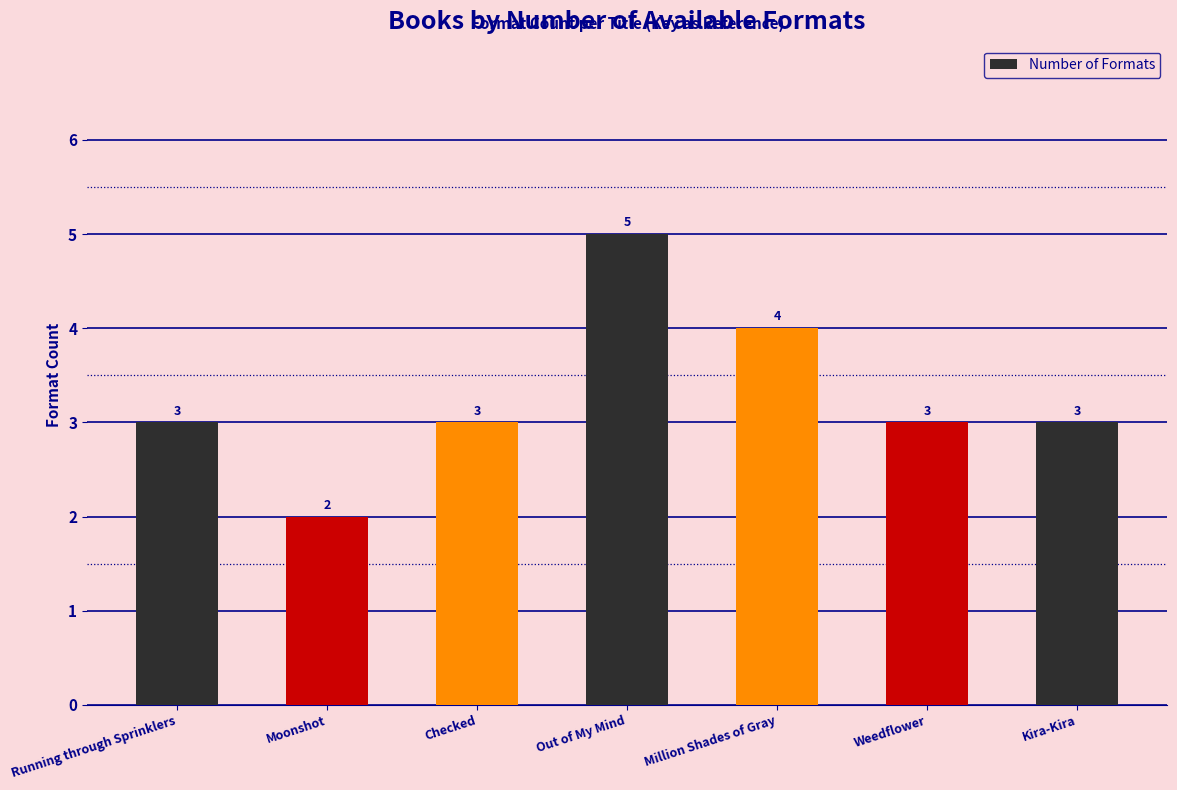

What position from the left is Out of My Mind?

4